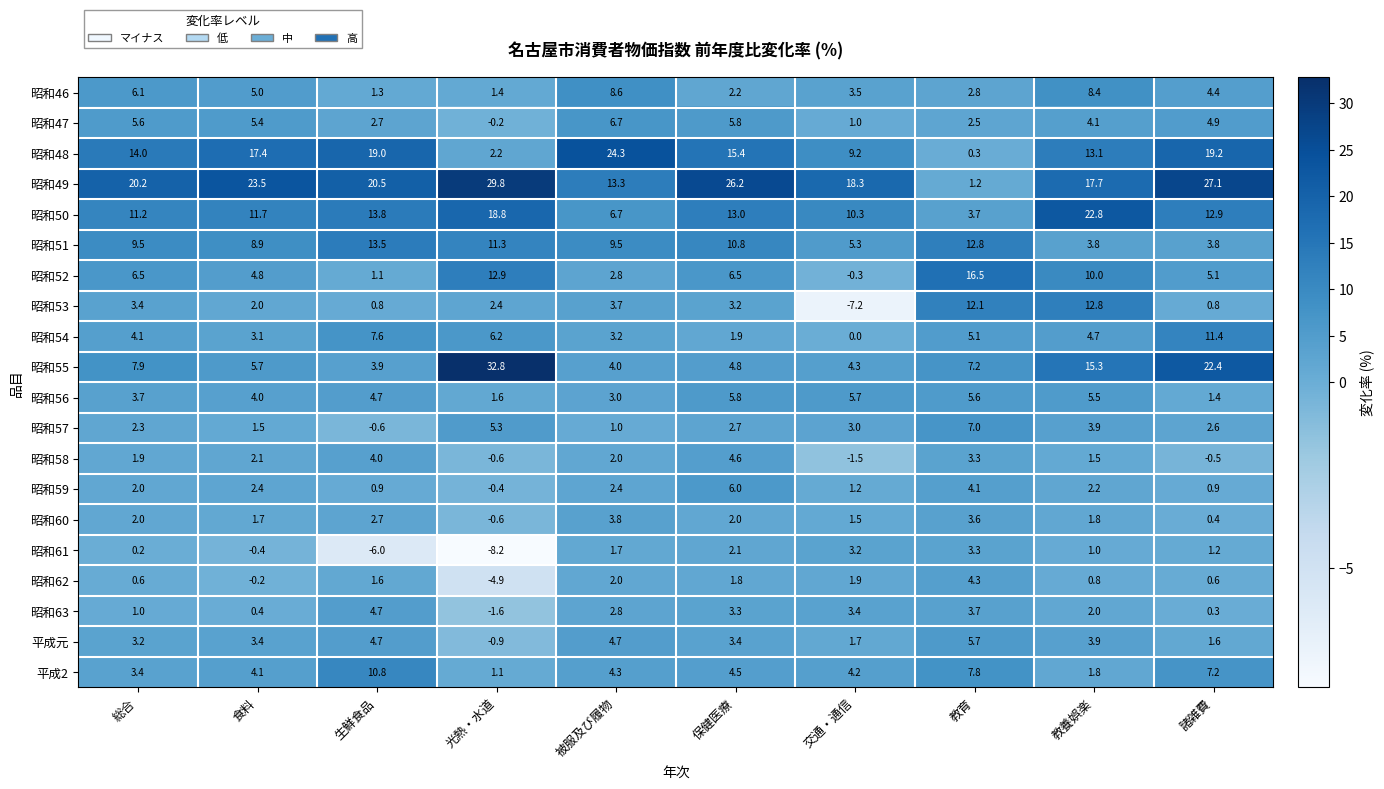

What is the highest value of the 昭和46 series?

8.6